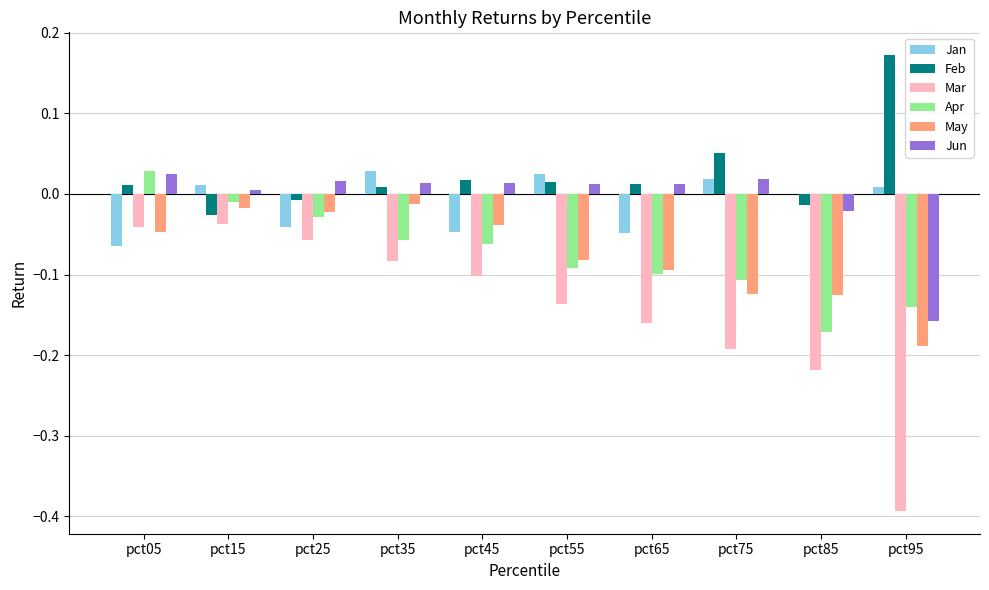

What are all the series names shown in the legend?

Jan, Feb, Mar, Apr, May, Jun